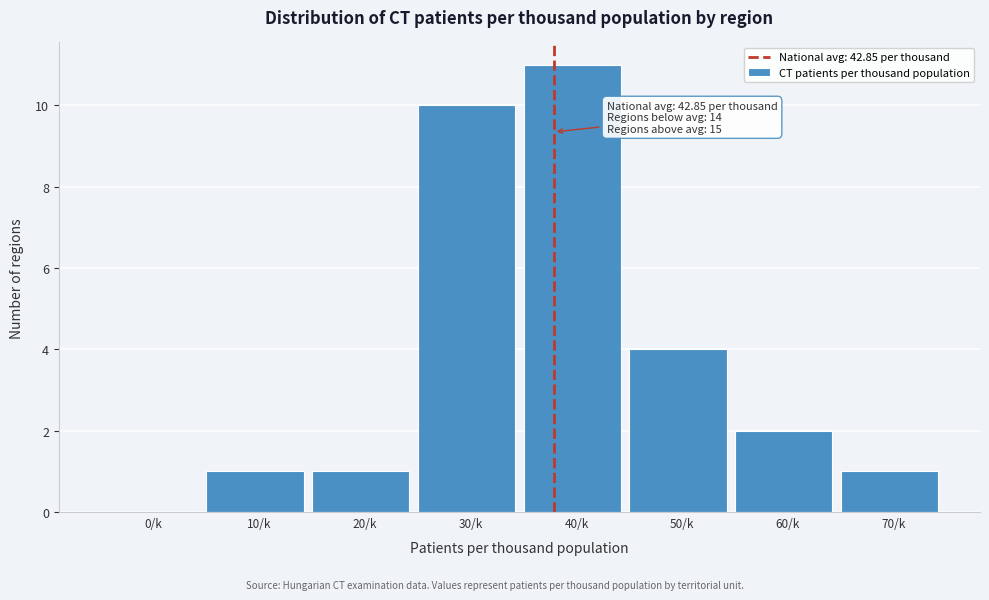

Reading left to right, transcribe all the data shown in this chart.

0/k=0	10/k=1	20/k=1	30/k=10	40/k=11	50/k=4	60/k=2	70/k=1